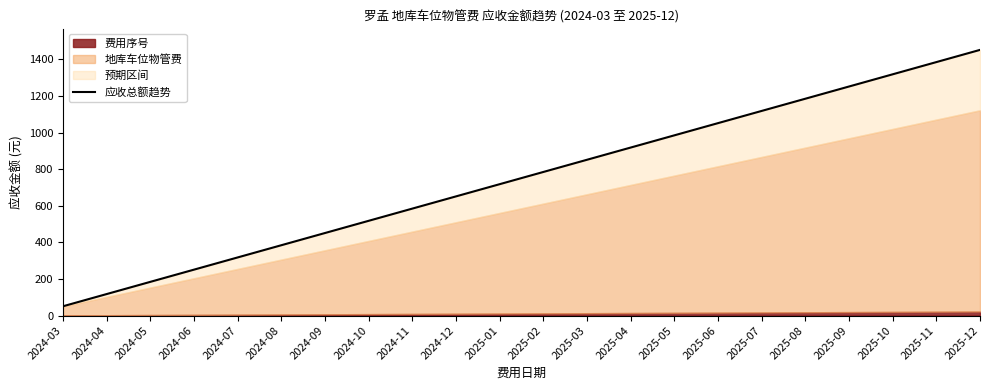

What is the difference between the maximum and second lowest values?

1334.3